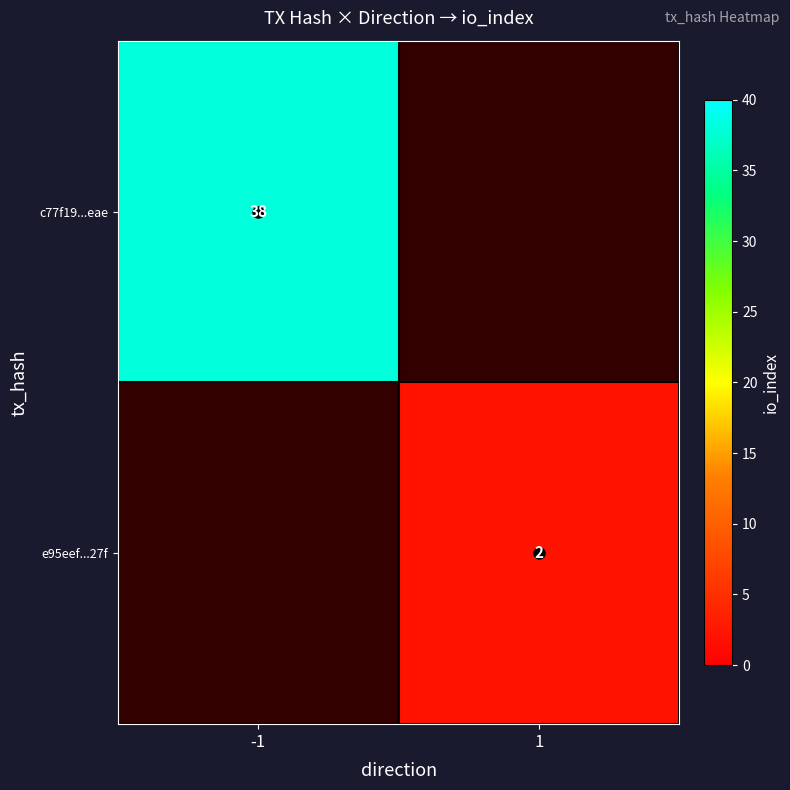

The value of c77f19...eae at -1 is 38. True or false?

True